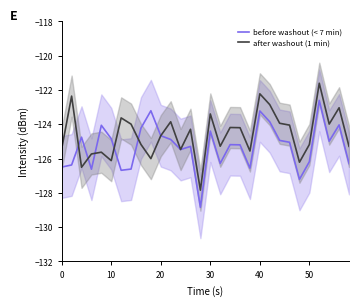

List the series in order of their peak value, highest first.

after washout (1 min), before washout (< 7 min)